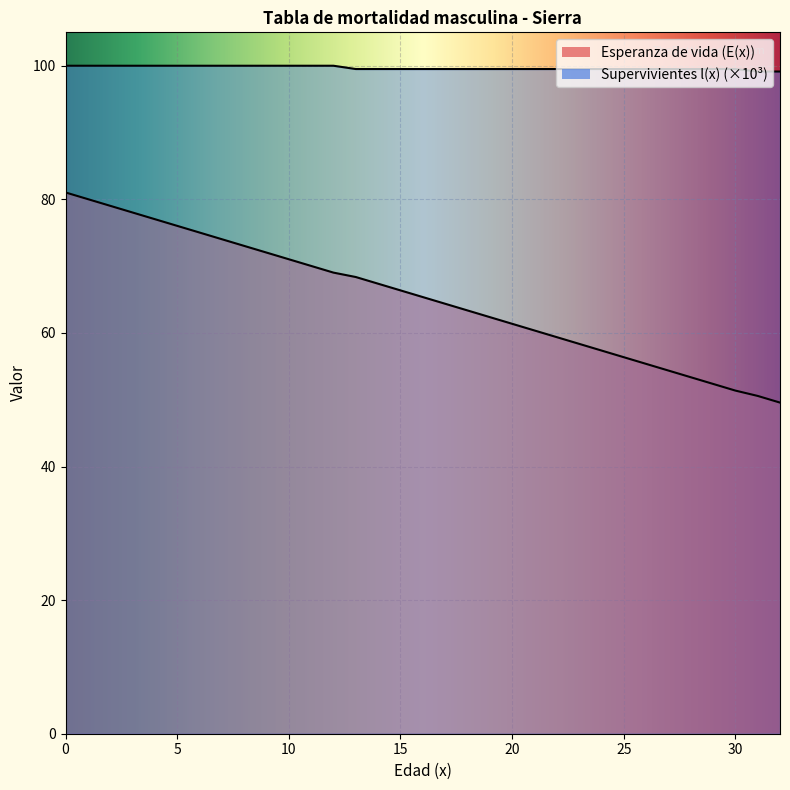

Is the value of Esperanza de vida at 55 greater than the value of Supervivientes (x1000) at 80?

No